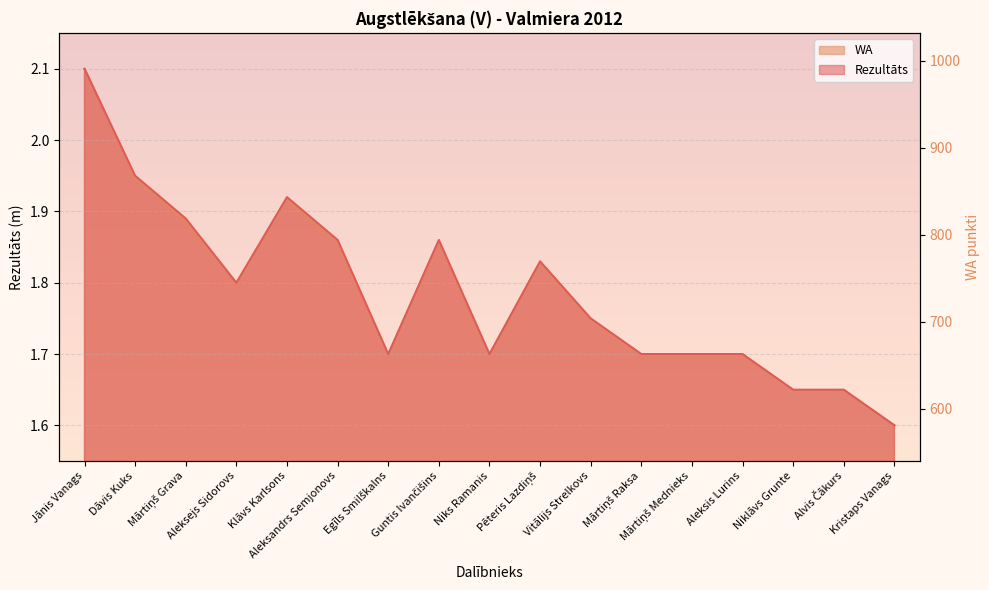

What is the ratio of the value at Klāvs Karlsons to the value at Vitālijs Strelkovs?

1.2